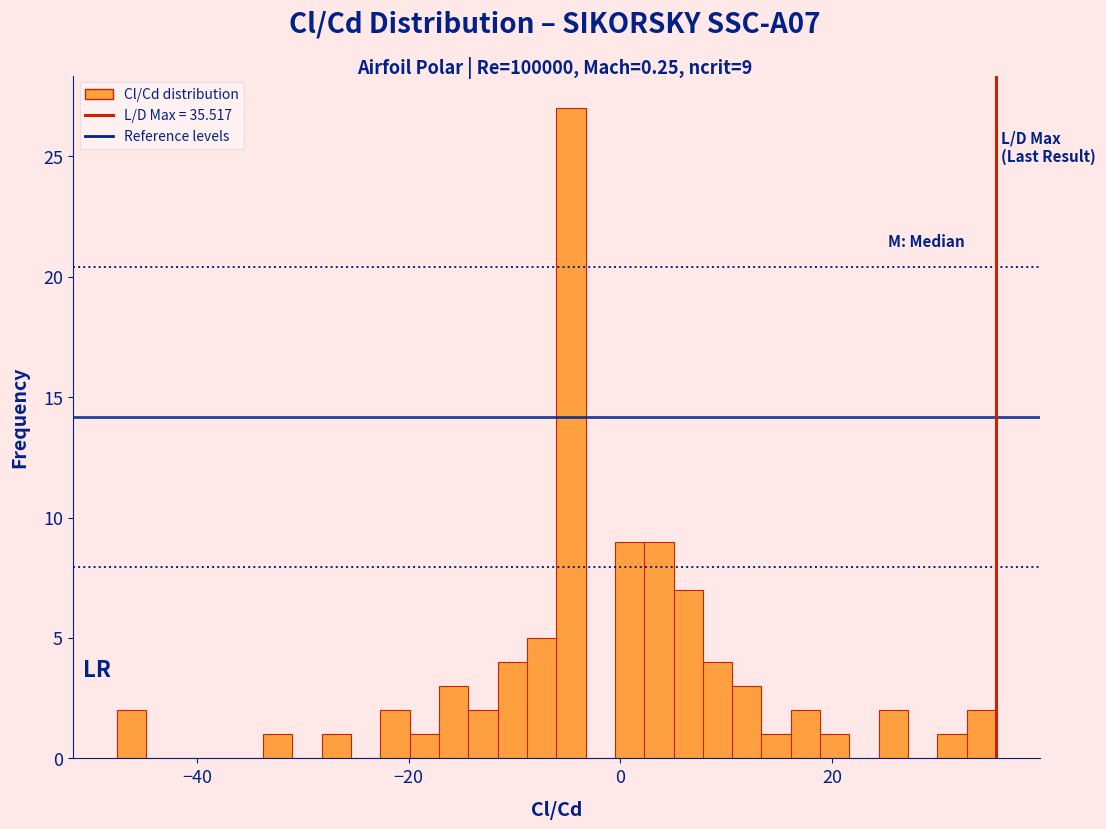

Read against the x-axis, roughly where is the centre of the tallest bar?

-4